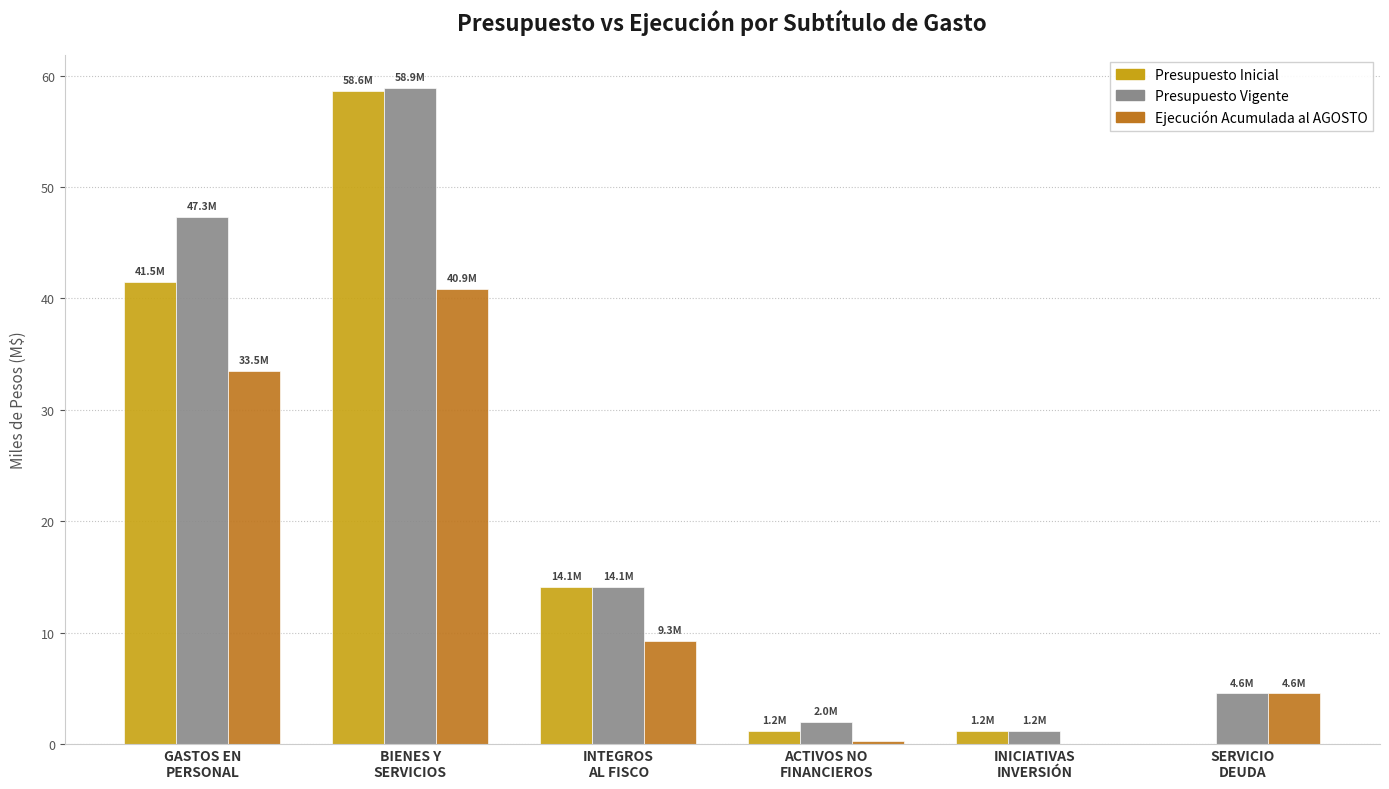

The value of Presupuesto Inicial at GASTOS EN
PERSONAL is 73.4. True or false?

False